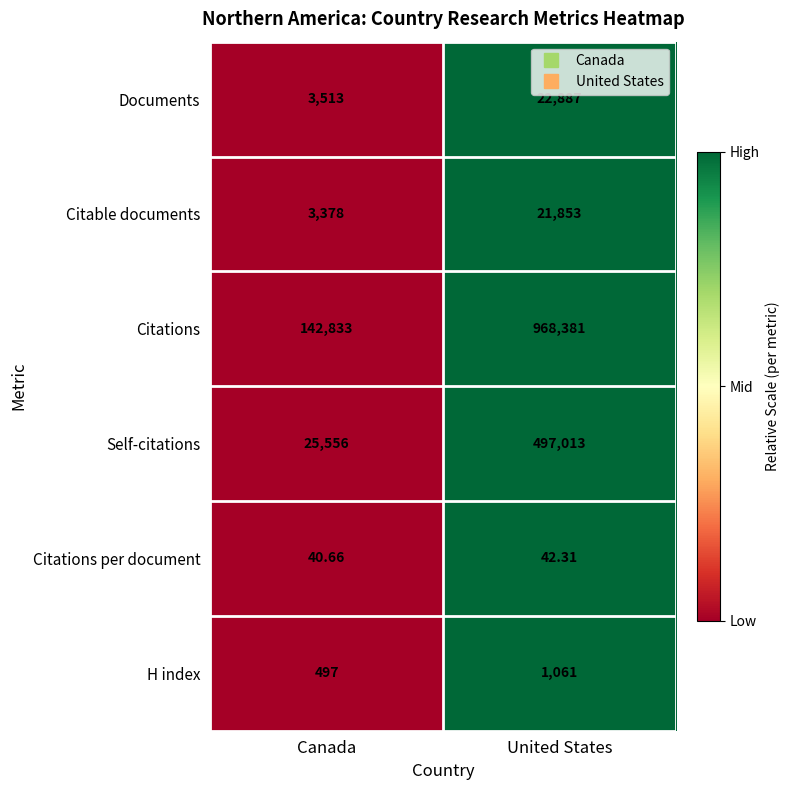

Which series has the widest spread of values?

Citations